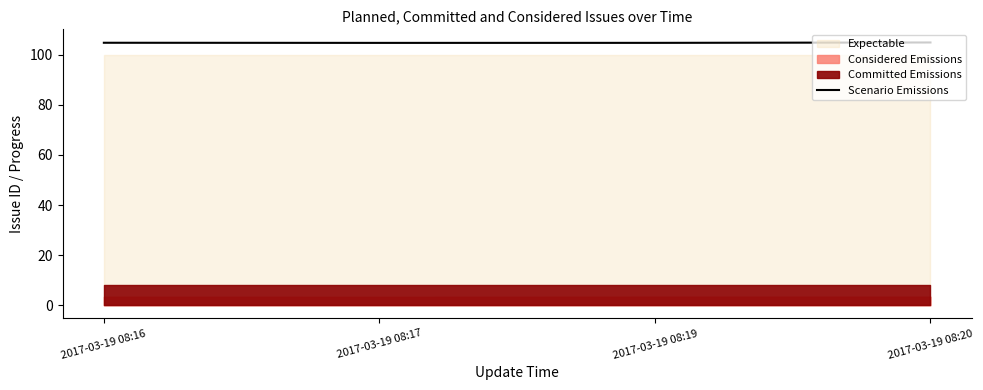

In Scenario Emissions, how many points are lower than both neighbors (excluding endpoints)?

1